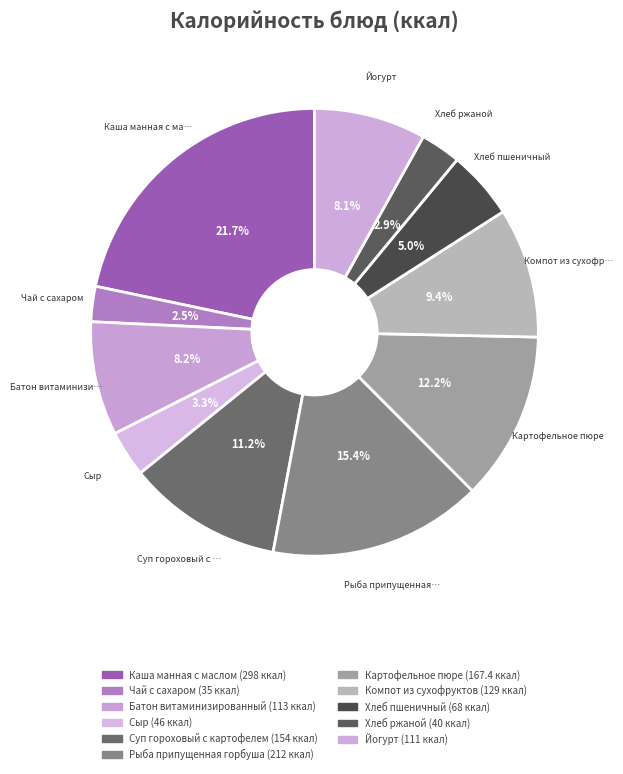

How many slices are in this pie chart?

11